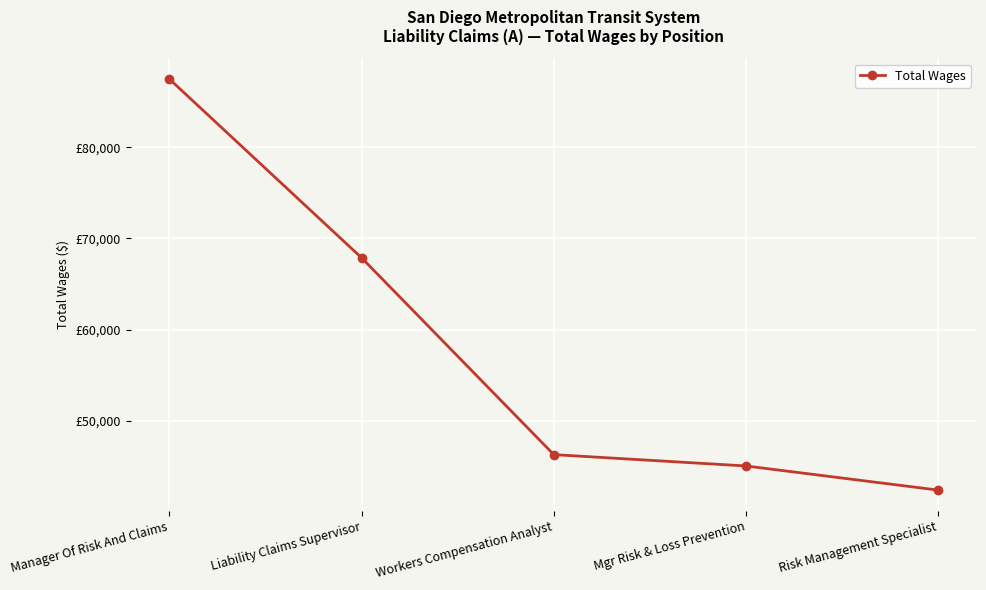

Which has a higher value, Mgr Risk & Loss Prevention or Workers Compensation Analyst?

Workers Compensation Analyst